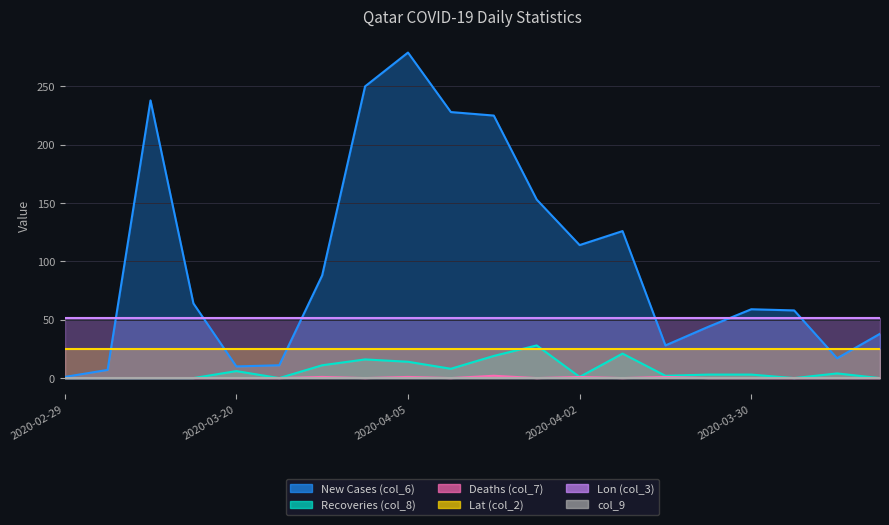

True or false: Recoveries (col_8) and Deaths (col_7) intersect in this chart.

False